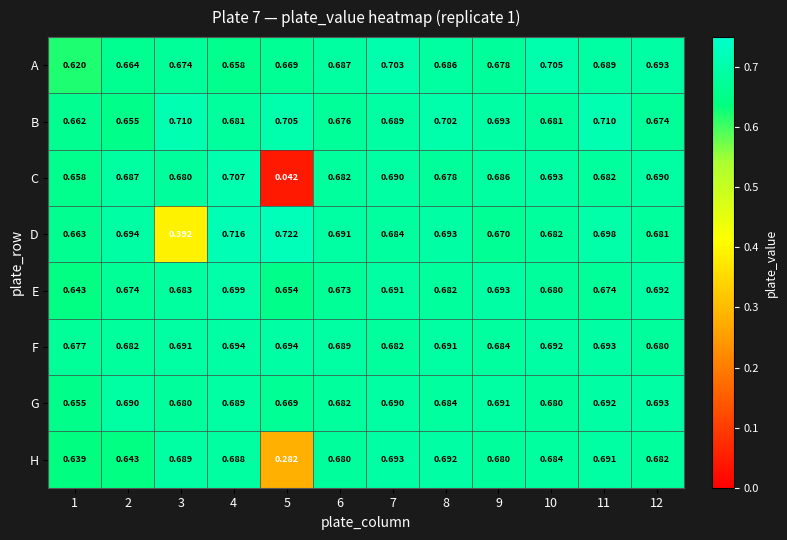

Is the value of A at 12 greater than the value of C at 6?

Yes